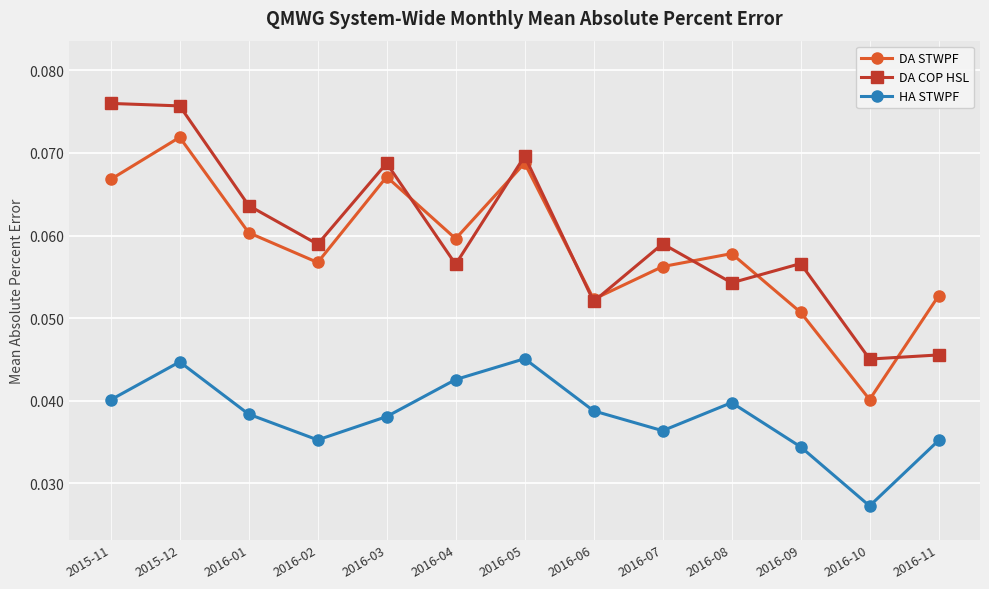

Where is HA STWPF nearest to the value 0?

2016-10